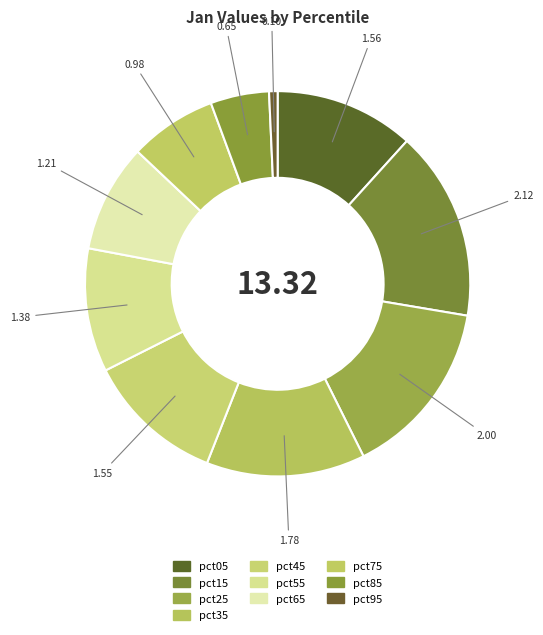

Which has a higher value, pct95 or pct15?

pct15